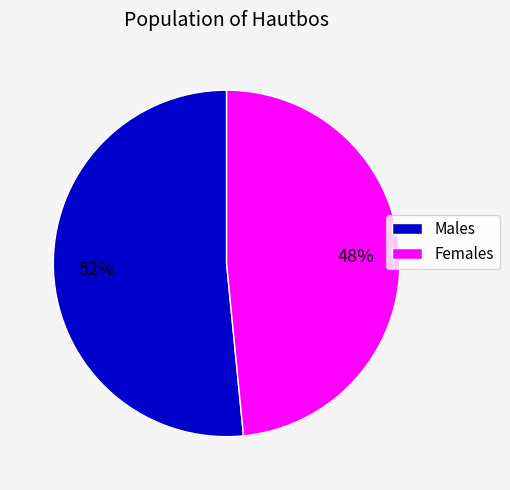

Count the number of slices in the pie.

2